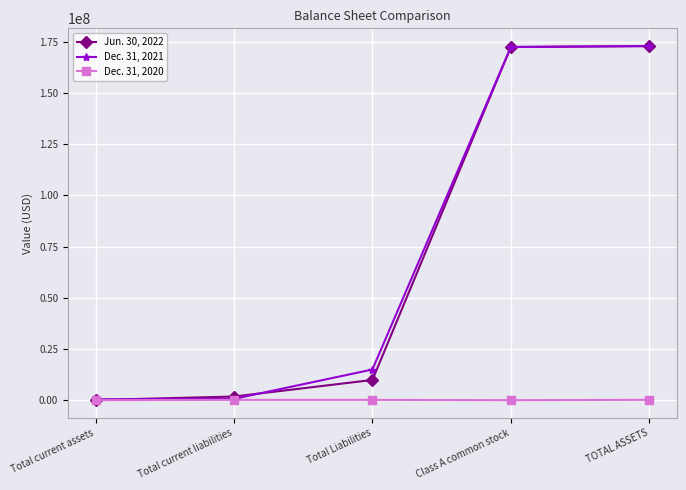

What is the difference between the highest and lowest values at TOTAL ASSETS?

172802038